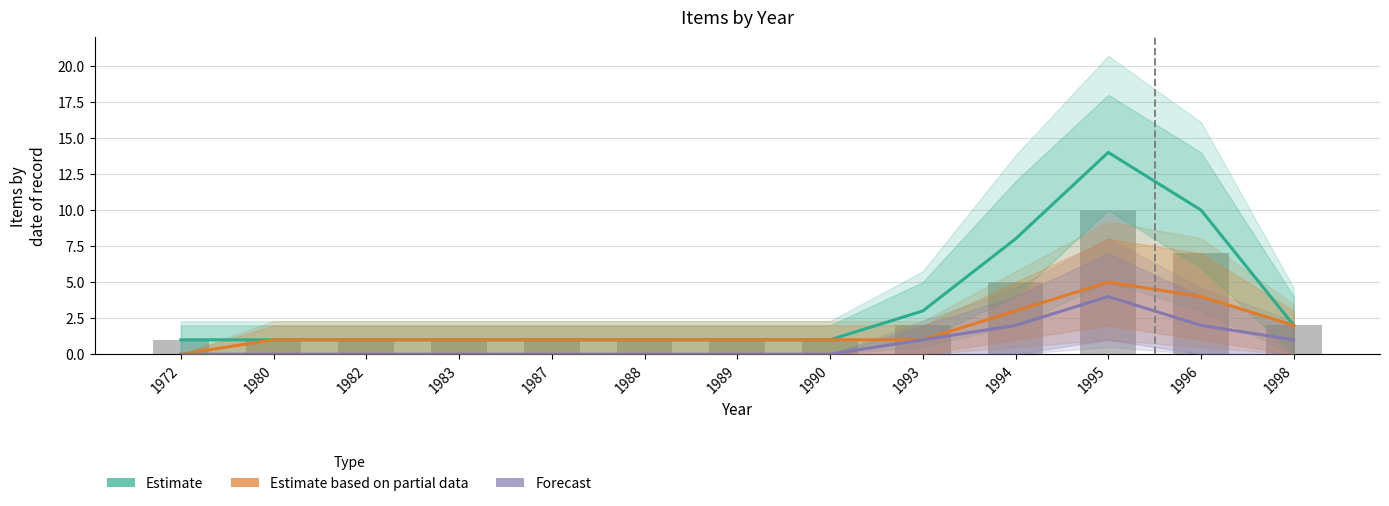

Which series has the widest spread of values?

Estimate